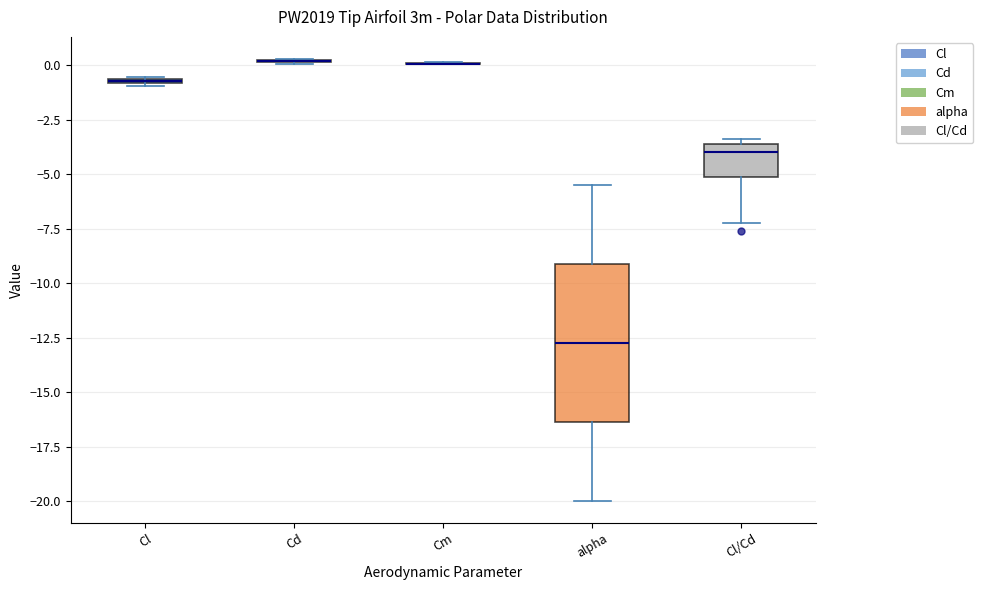

Where is the lower edge of the box for Cl on the y-axis? The values are not printed on the chart, so give them approximately, as read against the axis.

-1.0